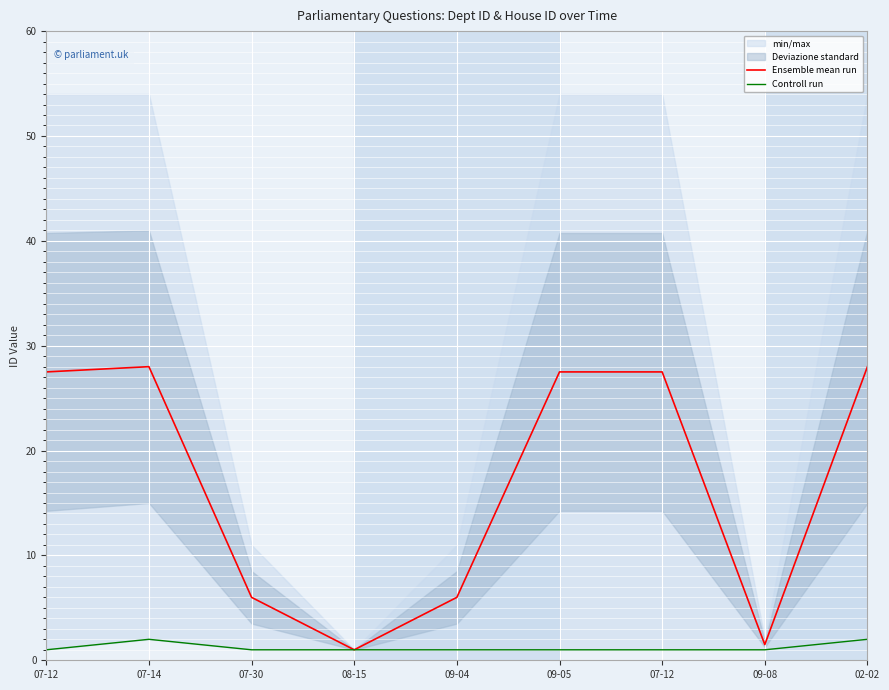

What value does the Controll run series have at 09-05?

1.0